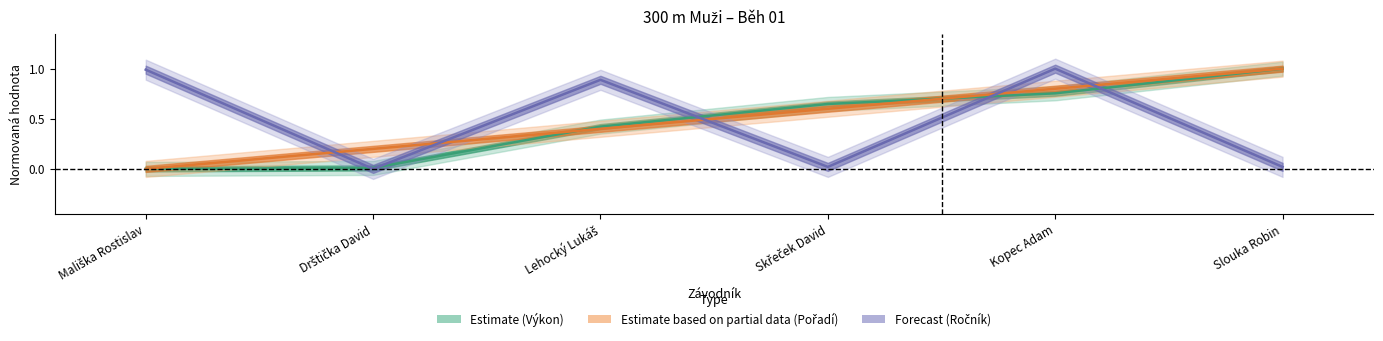

Which series has the largest total across all categories?

Pořadí